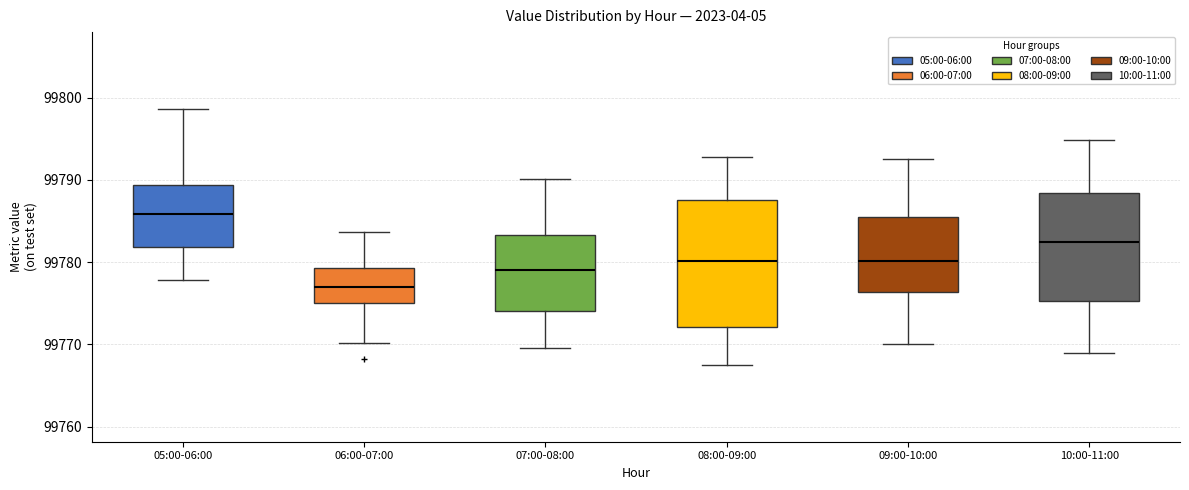

Reading left to right, read every box against the y-axis: the position of its median line, the range the box covers, and the ends of its whiskers. The values are not printed on the chart, so give them approximately, as read against the axis.

05:00-06:00: median 99786, box 99782 to 99789, whiskers 99778 to 99799
06:00-07:00: median 99777, box 99775 to 99779, whiskers 99770 to 99784
07:00-08:00: median 99779, box 99774 to 99783, whiskers 99770 to 99790
08:00-09:00: median 99780, box 99772 to 99788, whiskers 99768 to 99793
09:00-10:00: median 99780, box 99776 to 99786, whiskers 99770 to 99793
10:00-11:00: median 99782, box 99775 to 99788, whiskers 99769 to 99795